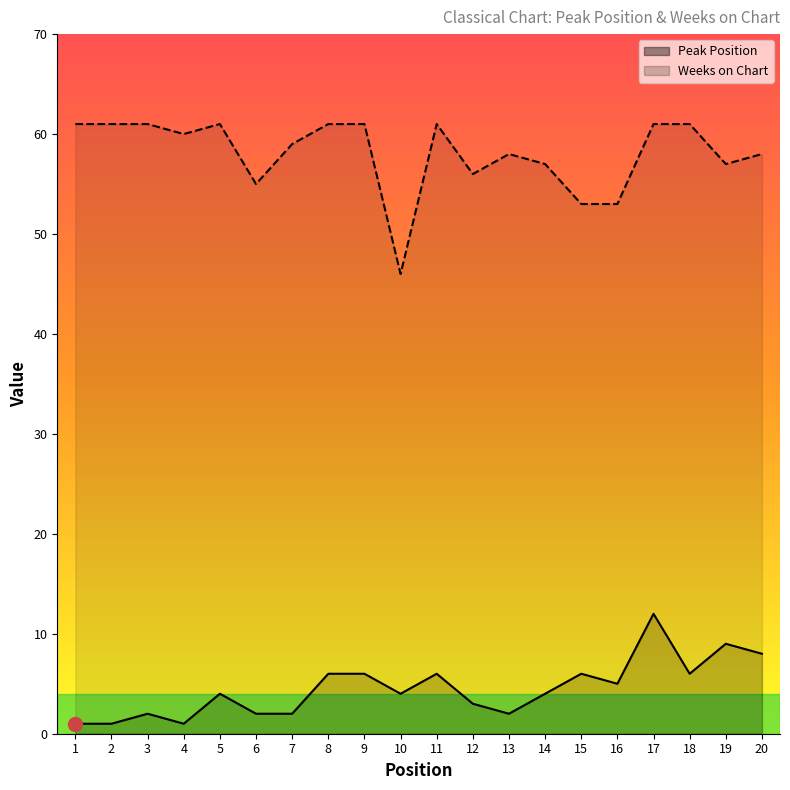

True or false: Weeks on Chart has more than 0 points higher than both neighbors.

True